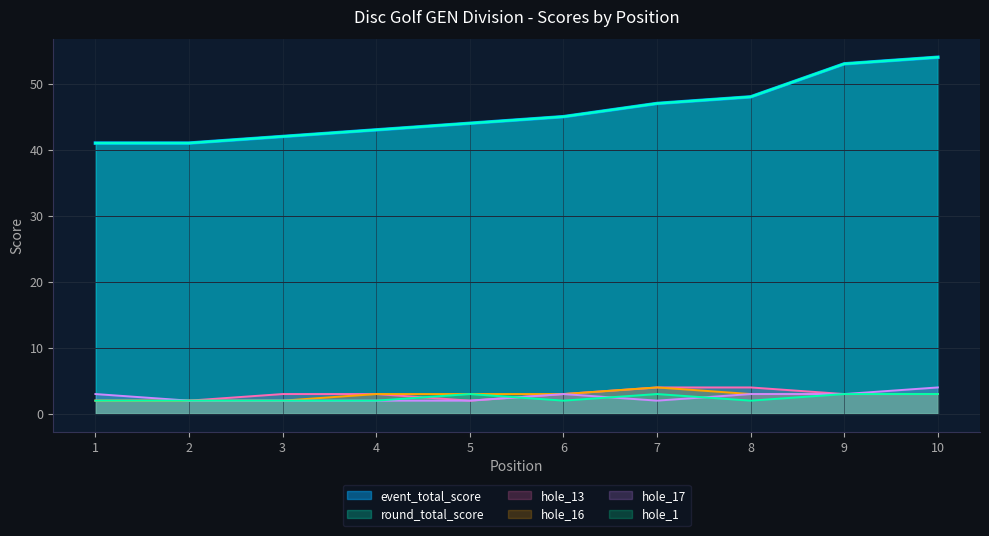

At how many categories does at least one series exceed 16?

10